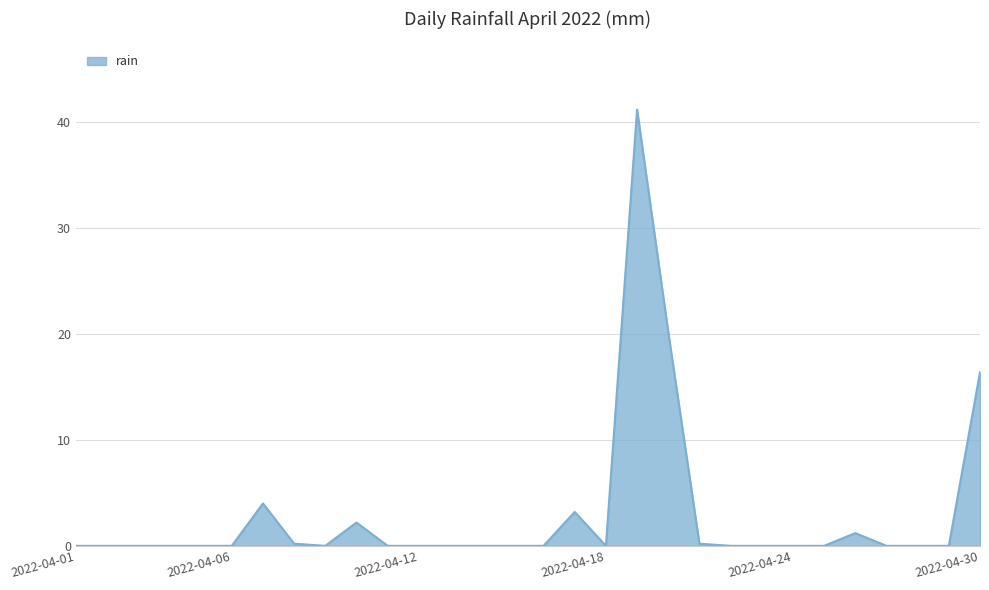

What is the maximum value shown in the chart?

41.2